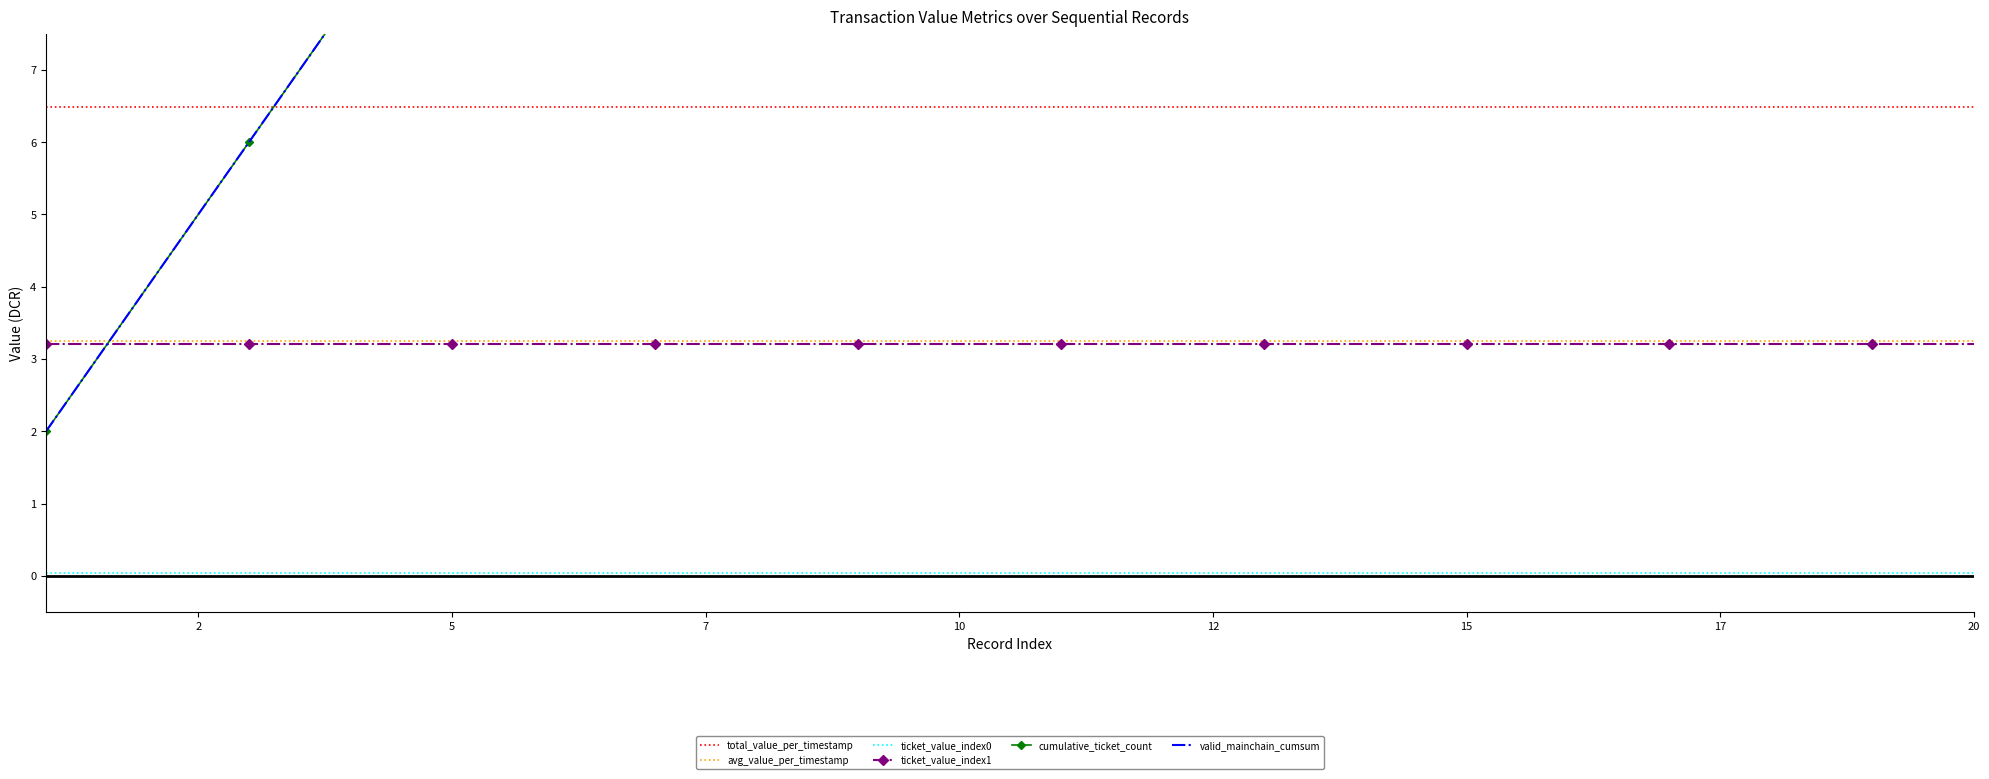

Is it true that avg_value_per_timestamp equals 1.0 at 15?

False